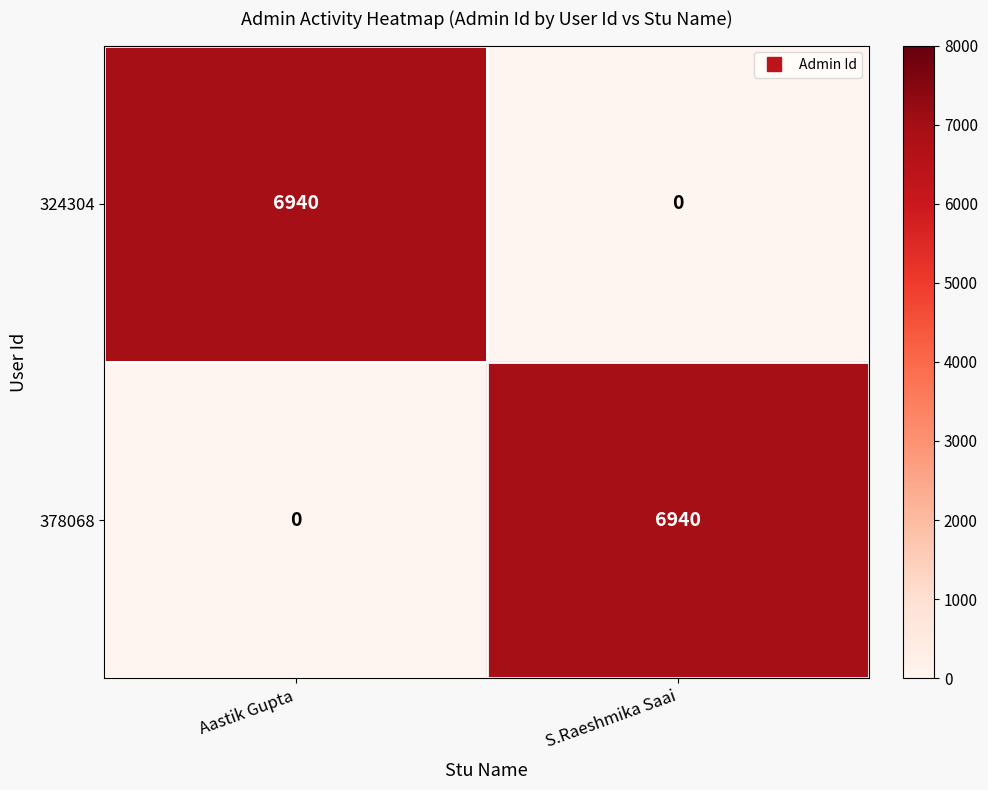

What is the spread (max minus min) of values at Aastik Gupta?

6940